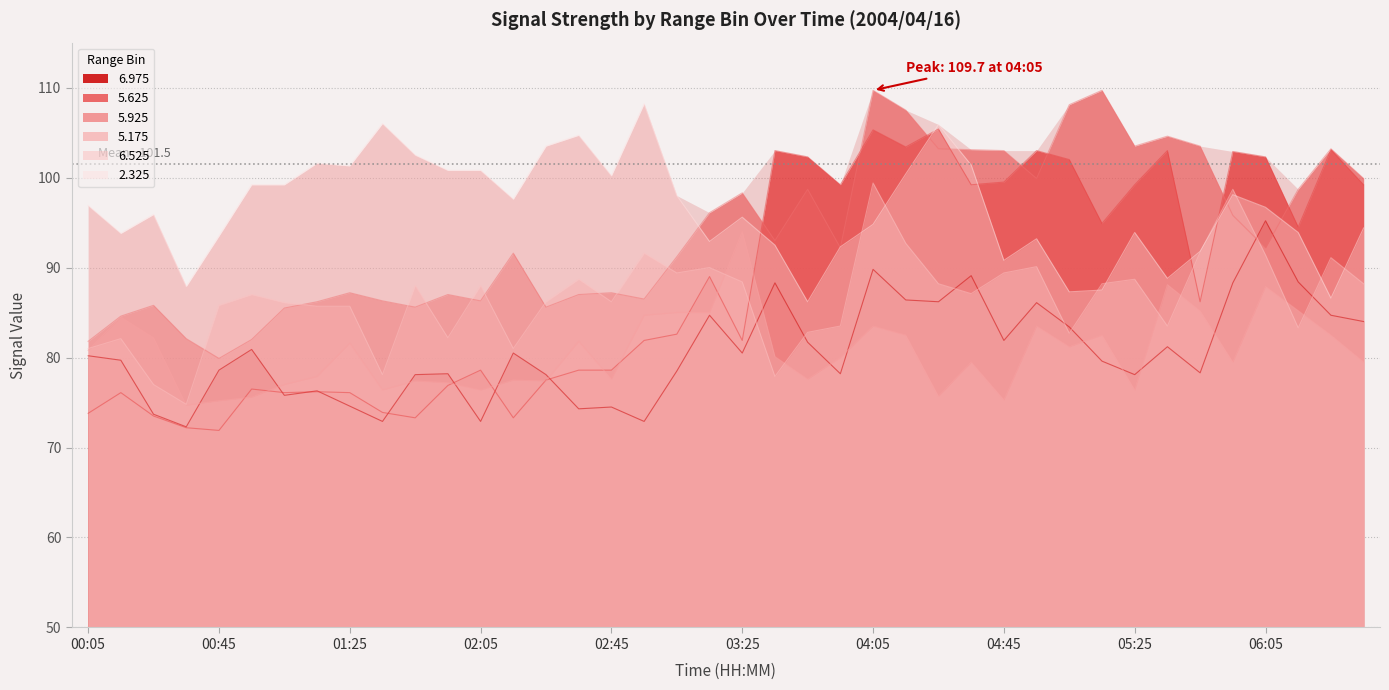

True or false: 5.175 and 5.625 cross at least once.

True